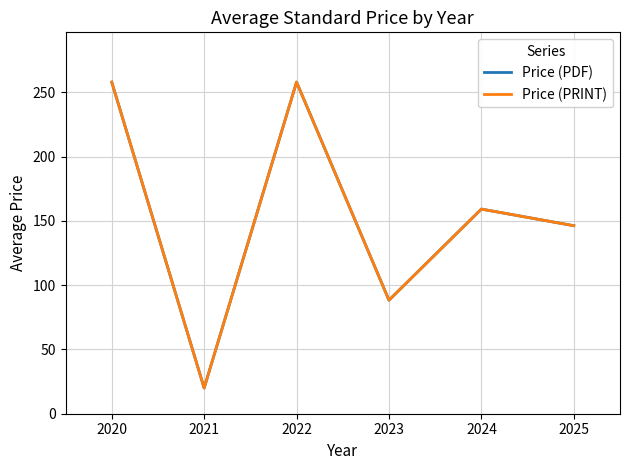

What is the value of the Price (PRINT) point at the 4th from the left?

88.3